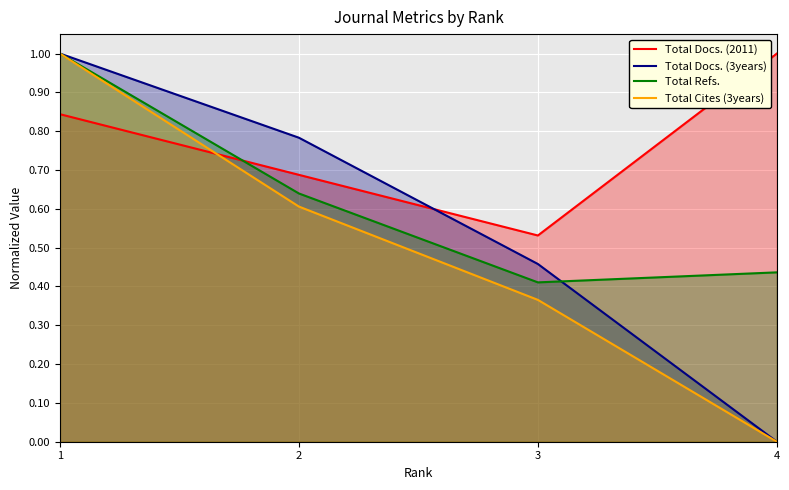

Is the value of Total Docs. (2011) at 3 greater than the value of Total Cites (3years) at 4?

Yes